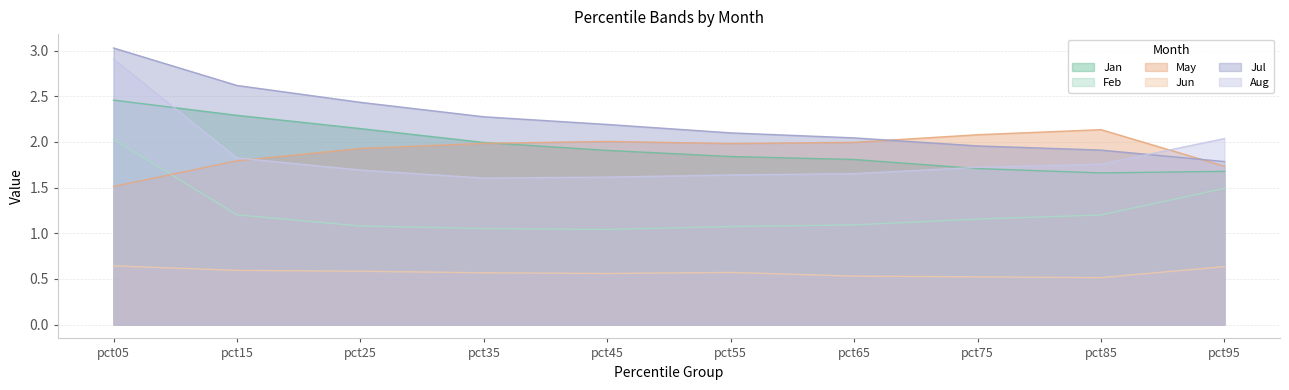

Does the chart have visible grid lines?

Yes